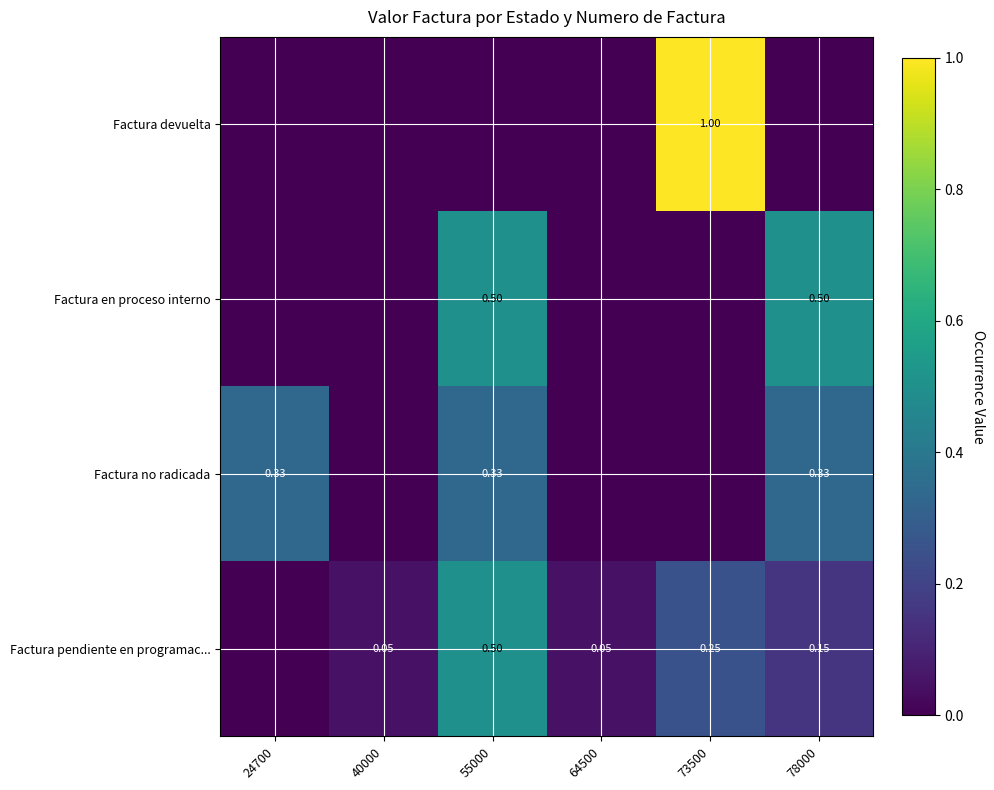

Is it true that Factura devuelta equals -0.6 at 40000?

False